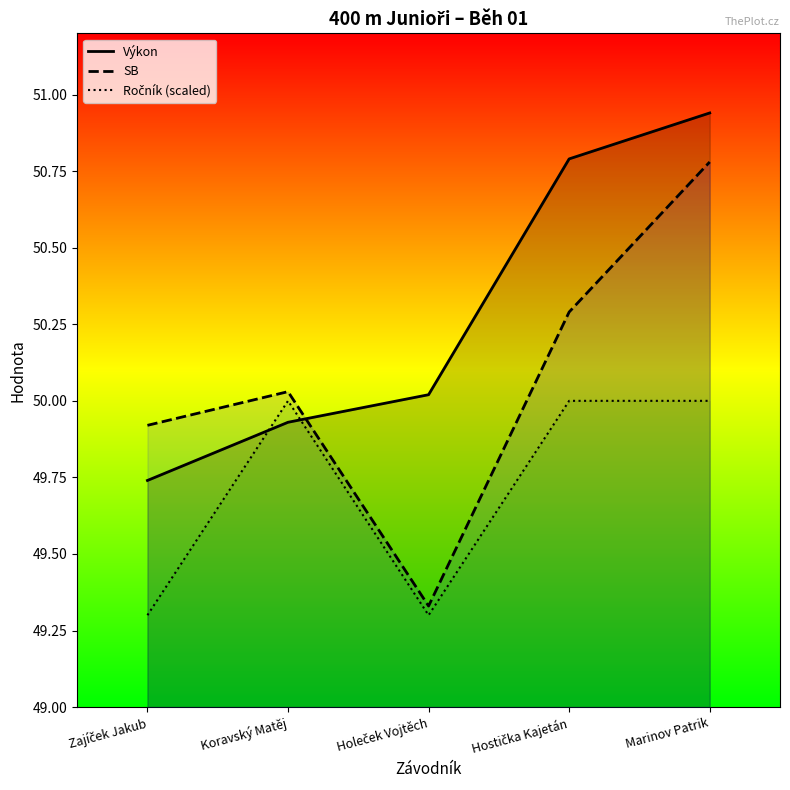

Rank the series by their maximum value, from lowest to highest.

Ročník (scaled), SB, Výkon